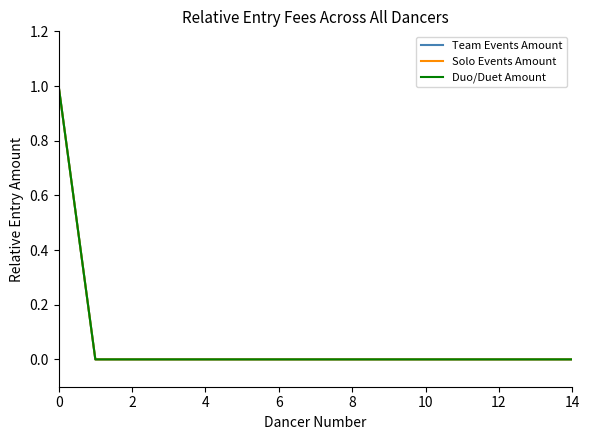

What is the difference between the maximum and minimum values in the Duo/Duet Amount series?

1